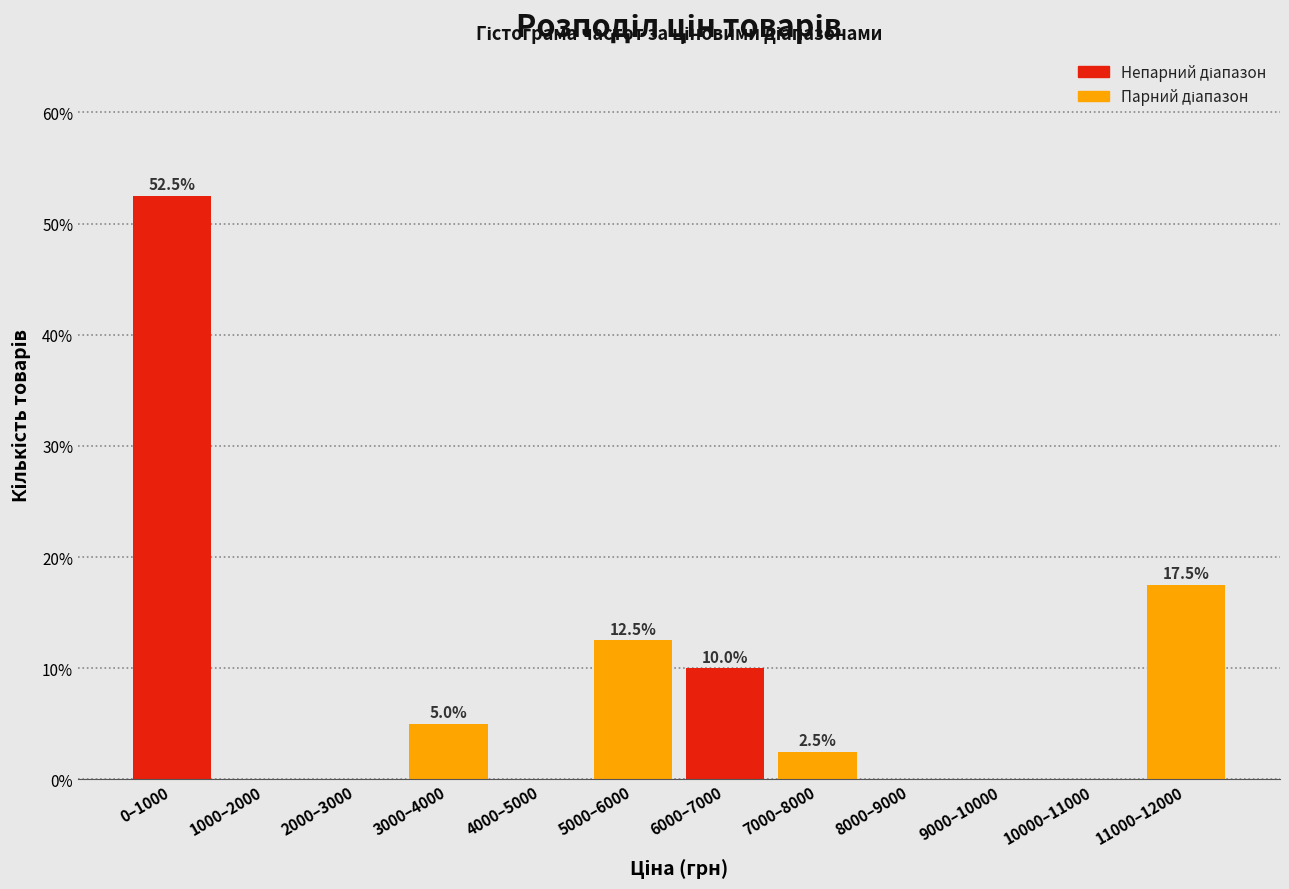

Reading left to right, list all the values displayed in this chart.

0–1000=52.5	1000–2000=0.0	2000–3000=0.0	3000–4000=5.0	4000–5000=0.0	5000–6000=12.5	6000–7000=10.0	7000–8000=2.5	8000–9000=0.0	9000–10000=0.0	10000–11000=0.0	11000–12000=17.5